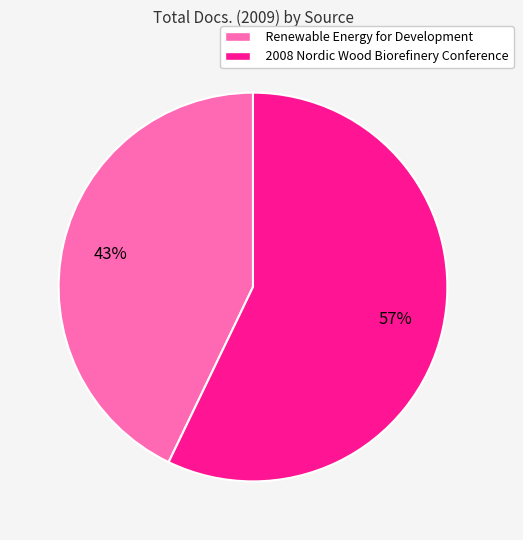

Is the sum of Renewable Energy for Development and 2008 Nordic Wood Biorefinery Conference greater than half?

Yes